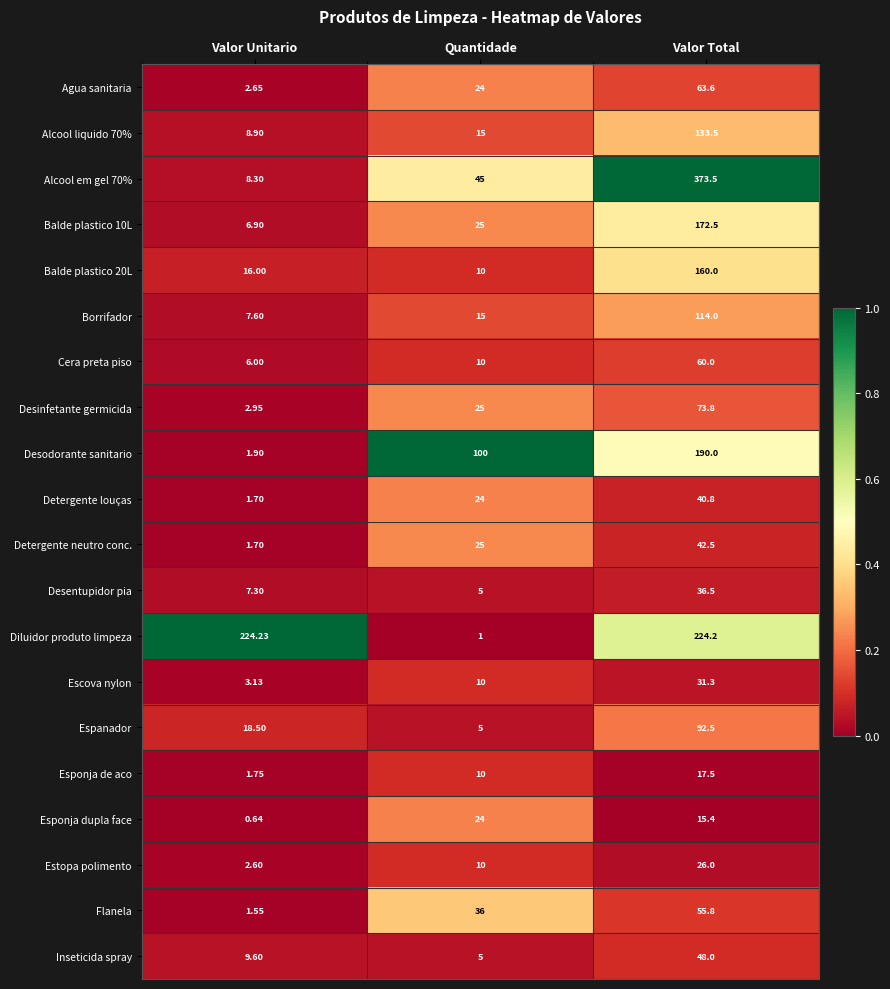

Is the value of Balde plastico 10L at Valor Total greater than the value of Detergente neutro conc. at Valor Total?

Yes